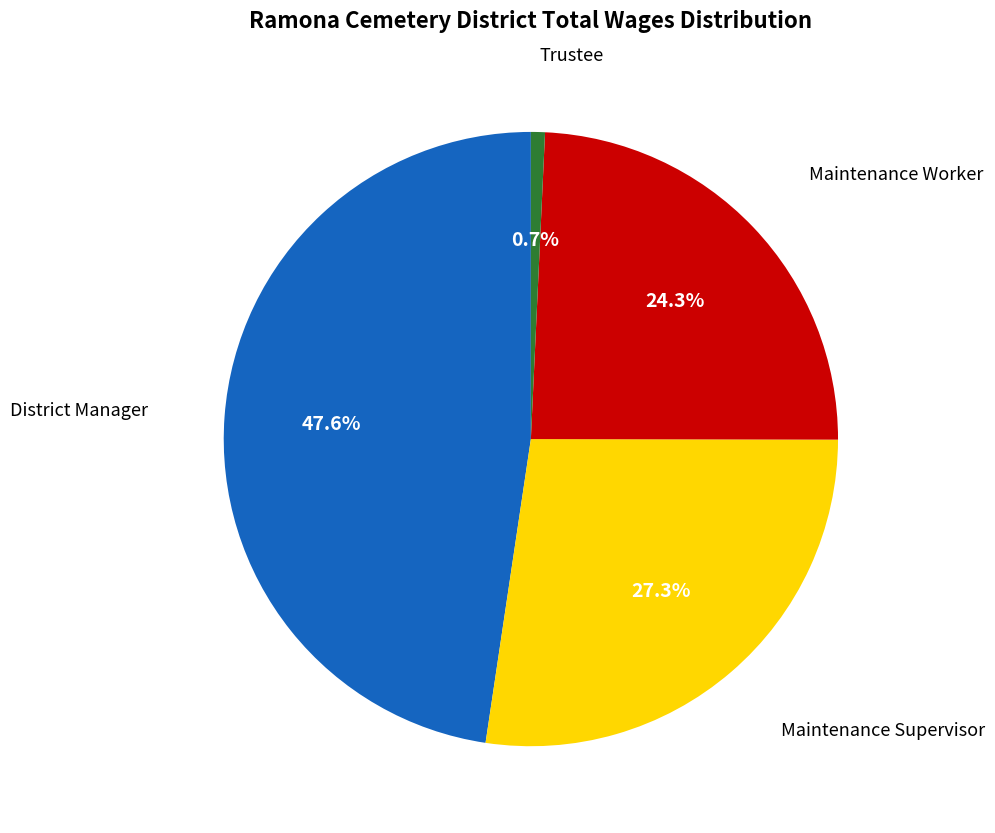

To the nearest percent, what is the difference between the largest and smallest slice percentages?

47%